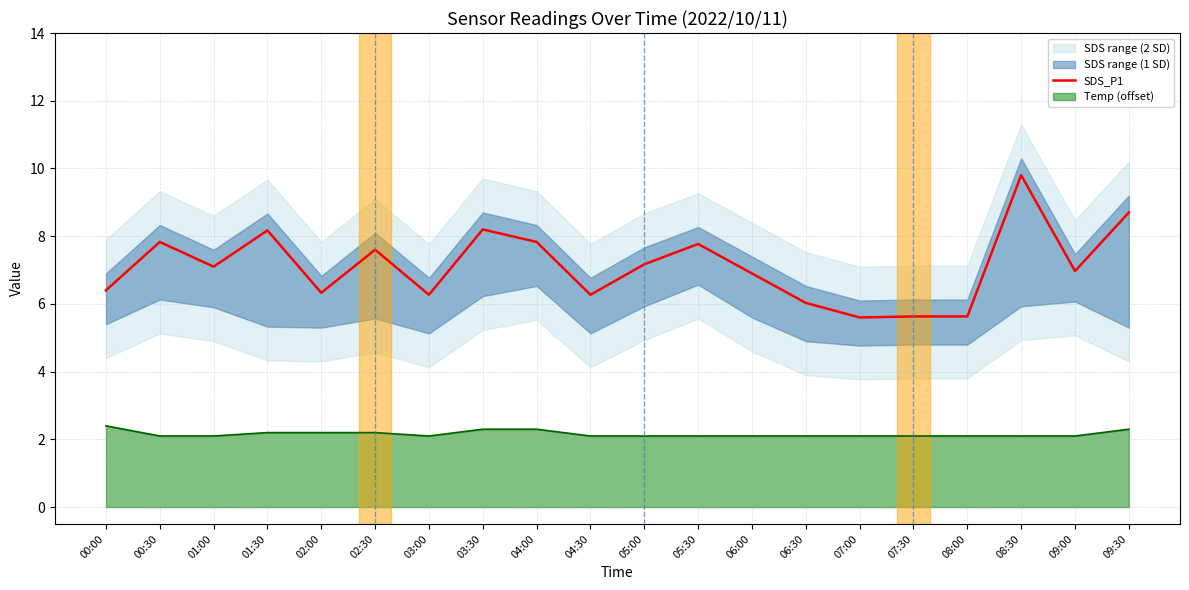

How many interior local peaks (higher than both neighbors) does the data have?

6